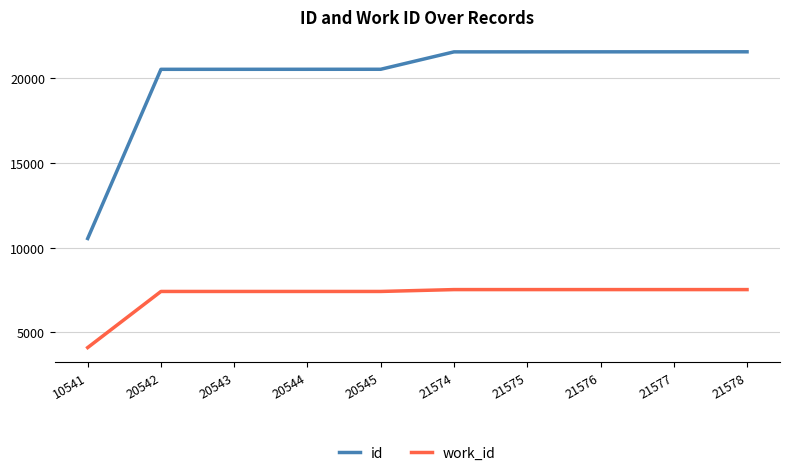

What is the sum of the work_id values at 20543 and 21575?

14930